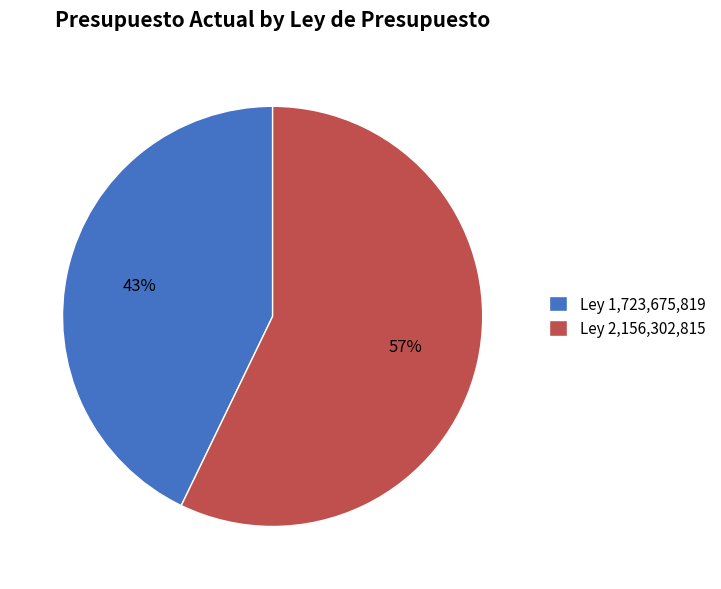

To the nearest percent, what percentage of the pie is Ley 1,723,675,819?

43%